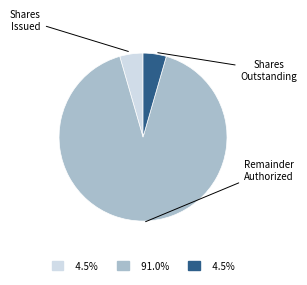

Is there any slice that represents more than half of the pie?

Yes